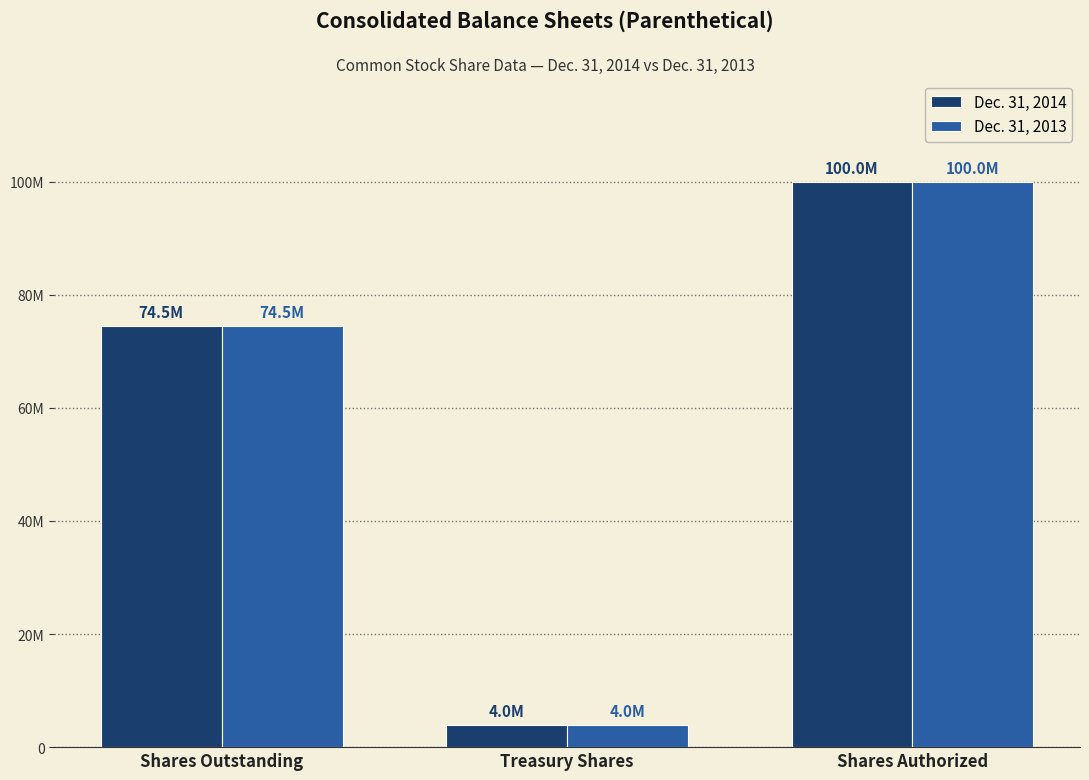

Rank the series at Treasury Shares from lowest to highest value.

Dec. 31, 2014, Dec. 31, 2013